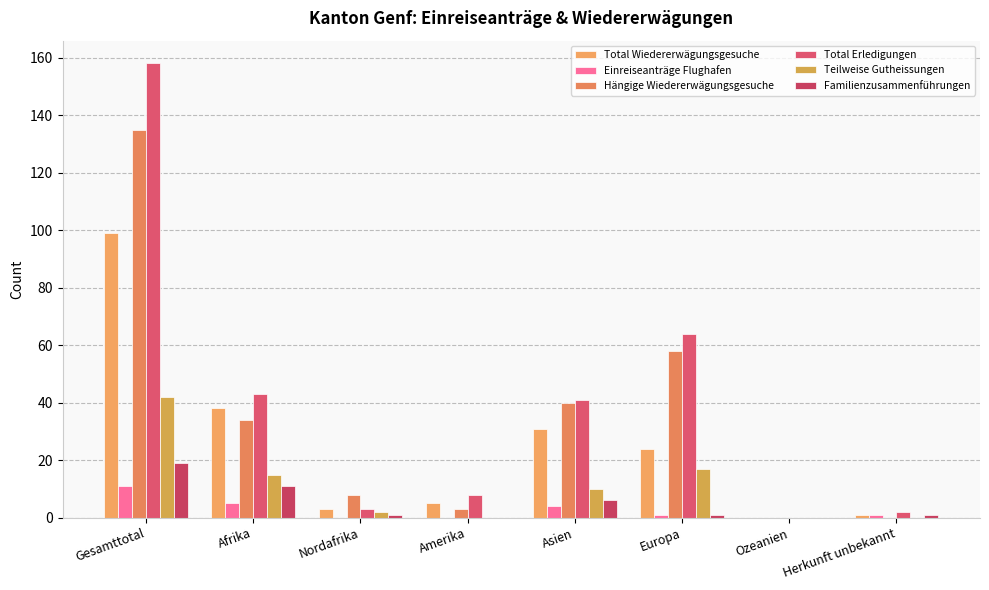

At which label does Teilweise Gutheissungen reach its minimum?

Amerika